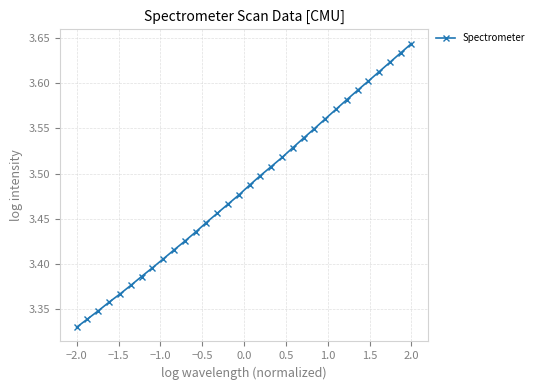

True or false: the data has more than 0 interior local peaks.

False